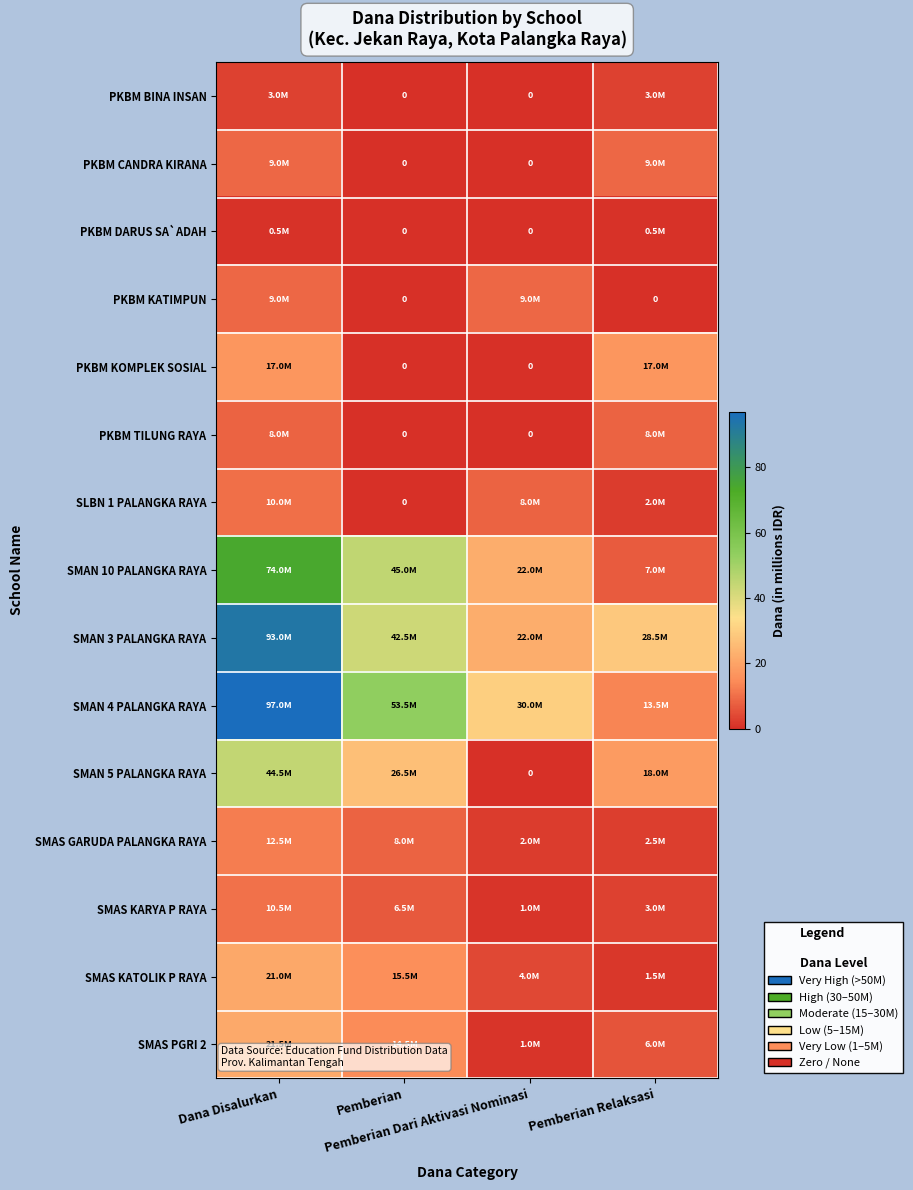

Between Dana Disalurkan and Pemberian Dari Aktivasi Nominasi, which is larger?

Dana Disalurkan